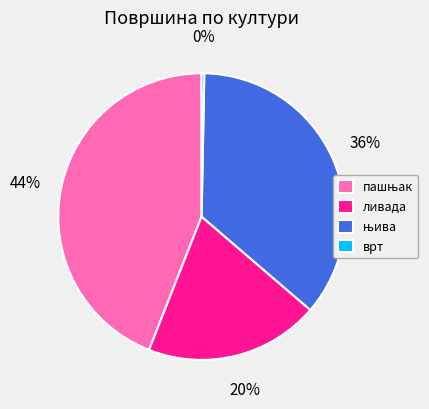

To the nearest percent, what is the difference between the largest and smallest slice percentages?

44%